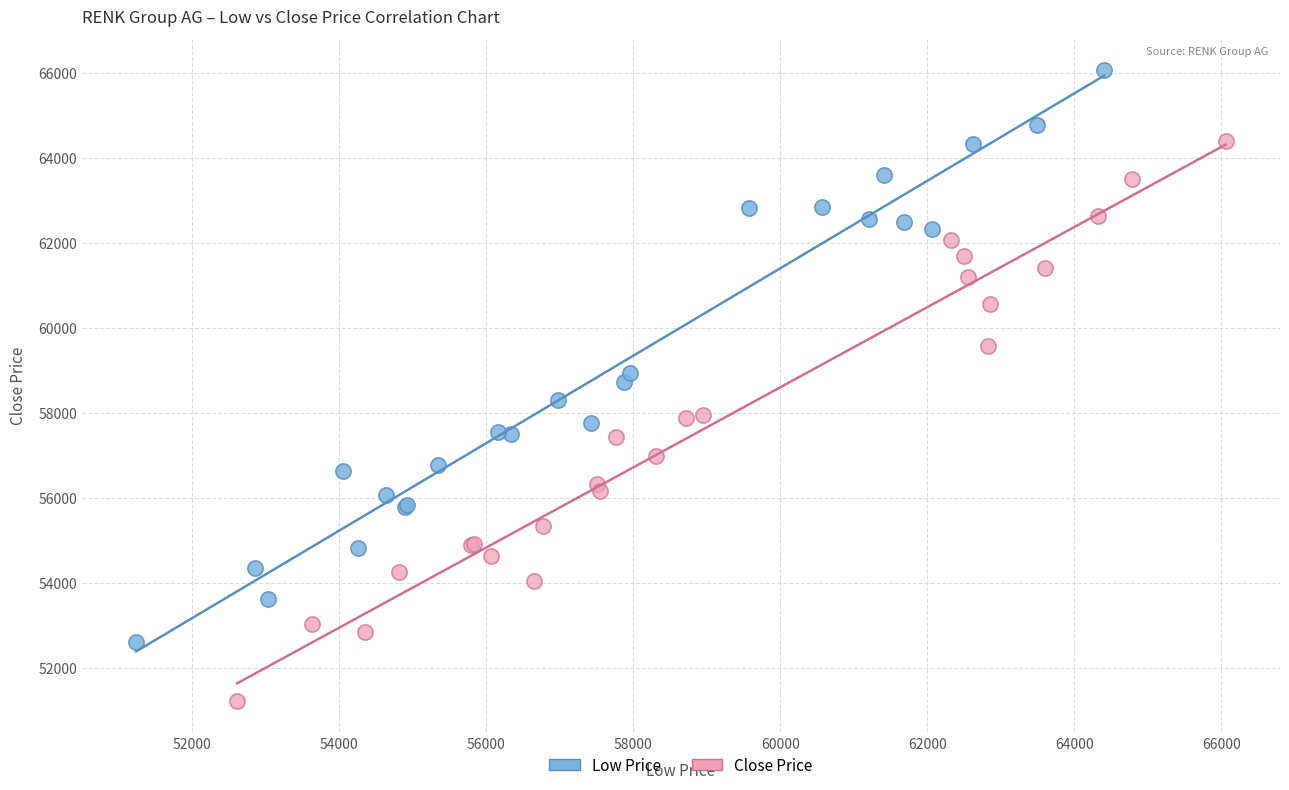

Which series reaches the maximum Y coordinate?

Low Price